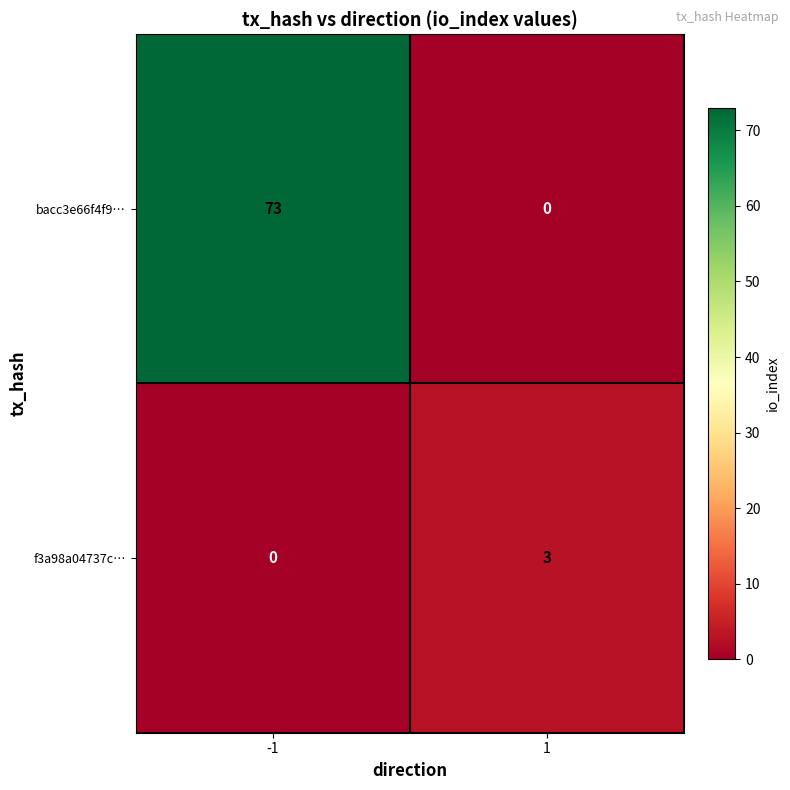

What is the sum of all f3a98a04737c… values?

3